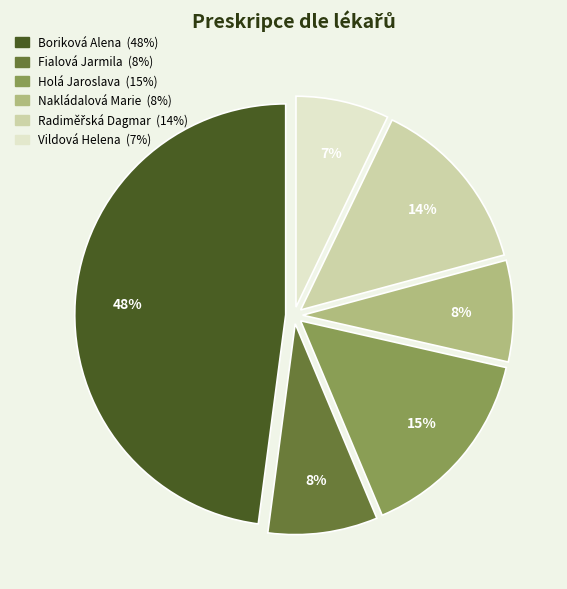

Is it true that Fialová Jarmila is 8% of the pie?

True